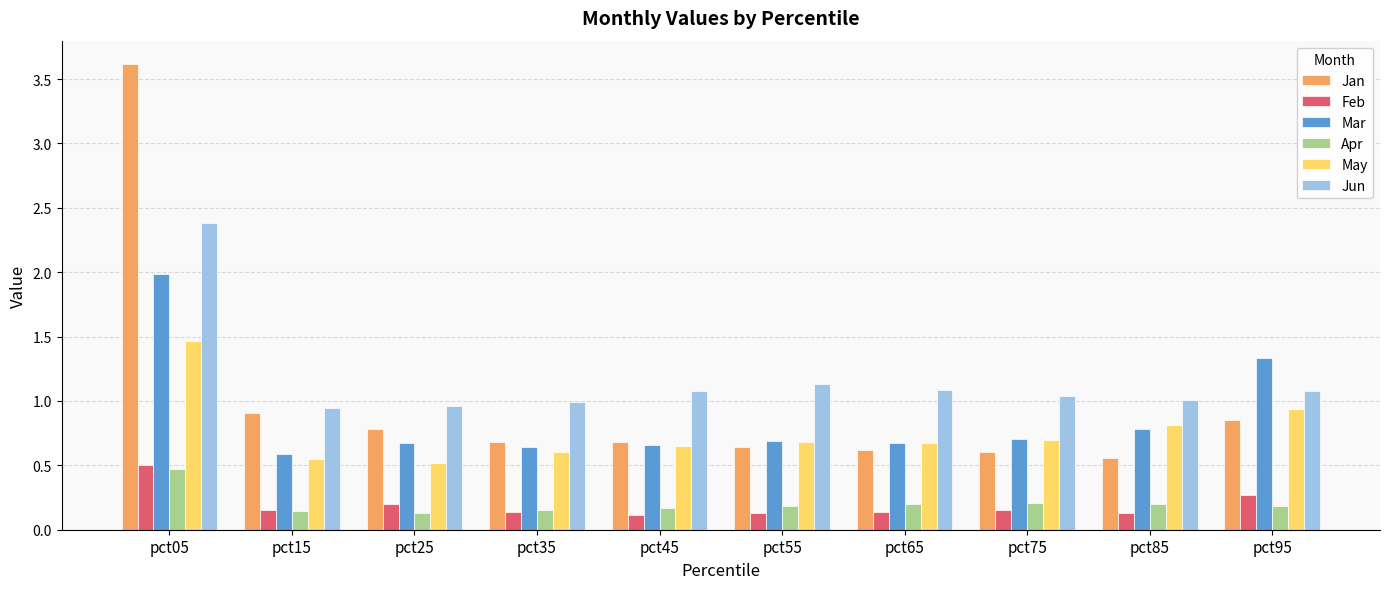

What is the difference between the May values at pct45 and pct95?

0.3